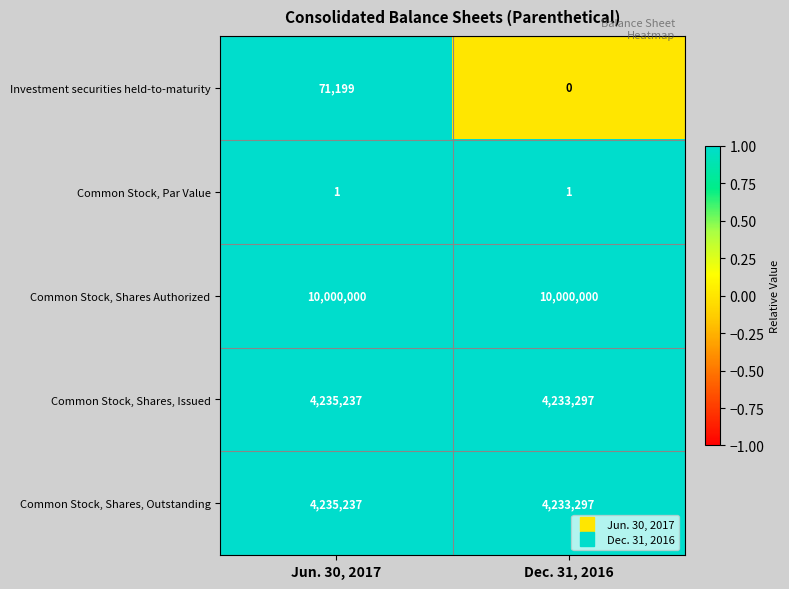

At which category is the sum across all series the highest?

Jun. 30, 2017